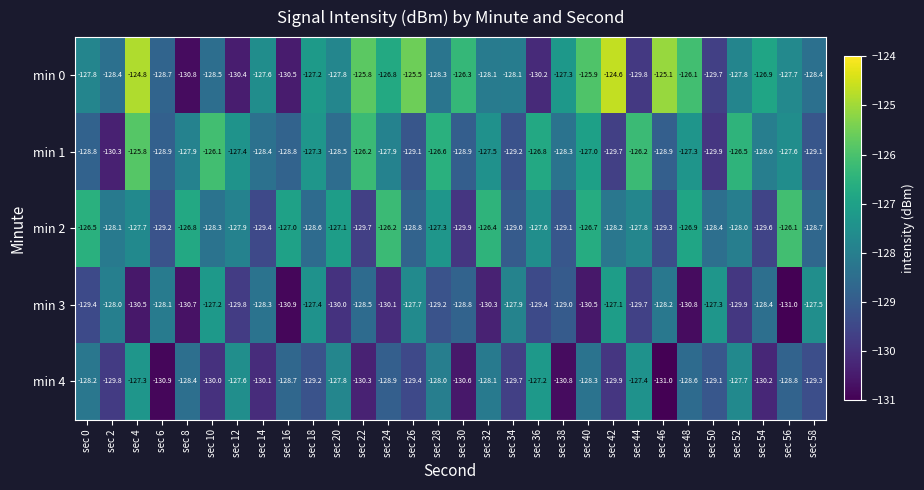

Which series has the largest total across all categories?

min 0